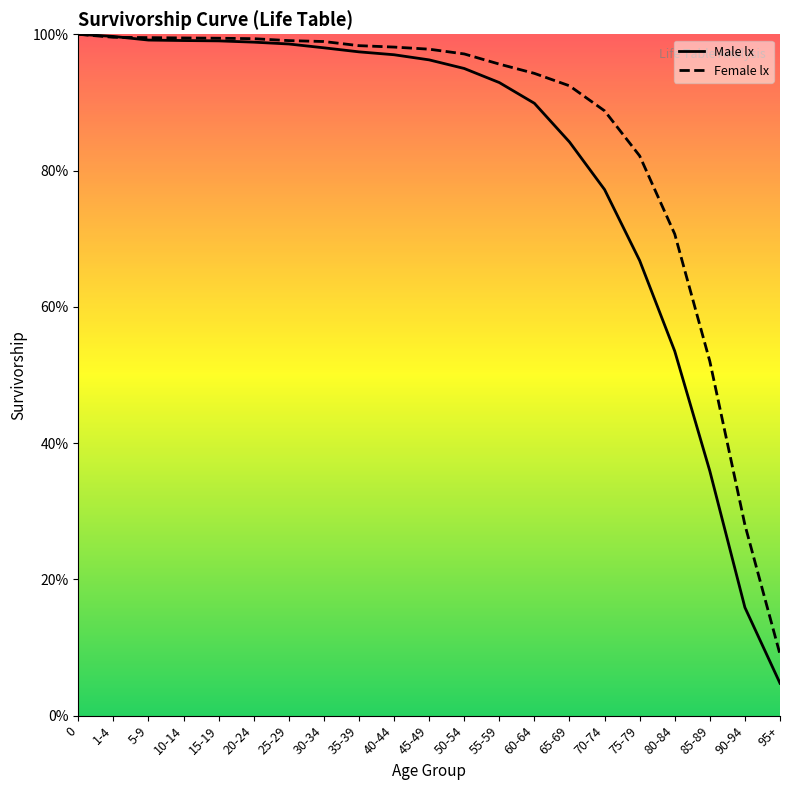

Does the chart display data point markers on the line(s)?

No